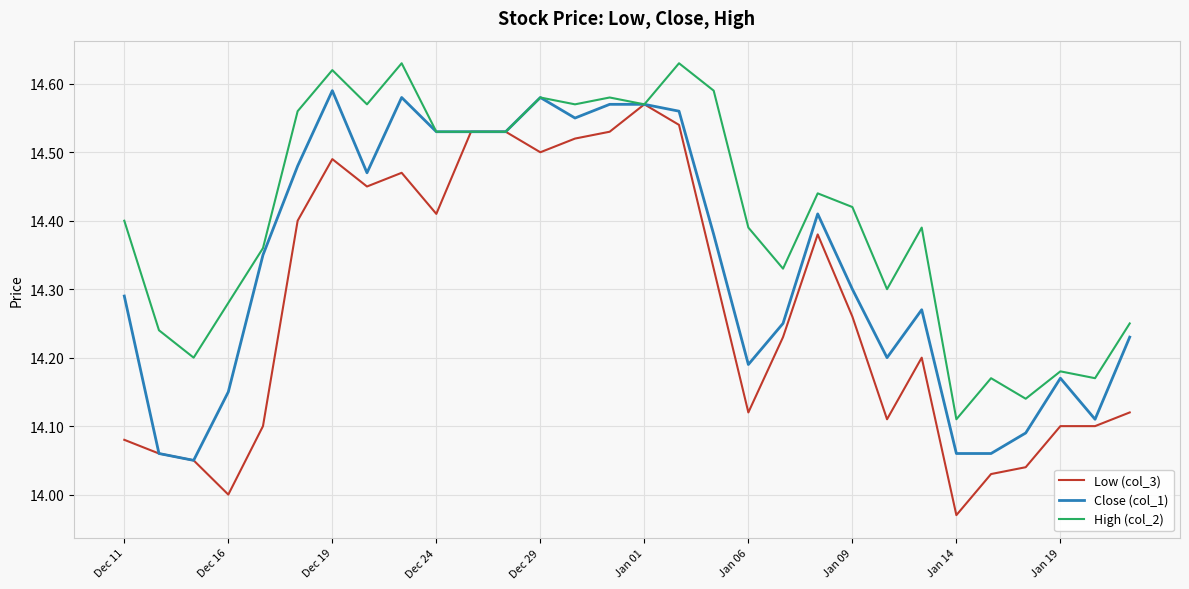

Which series changed the most between Dec 11 and Jan 14?

High (col_2)